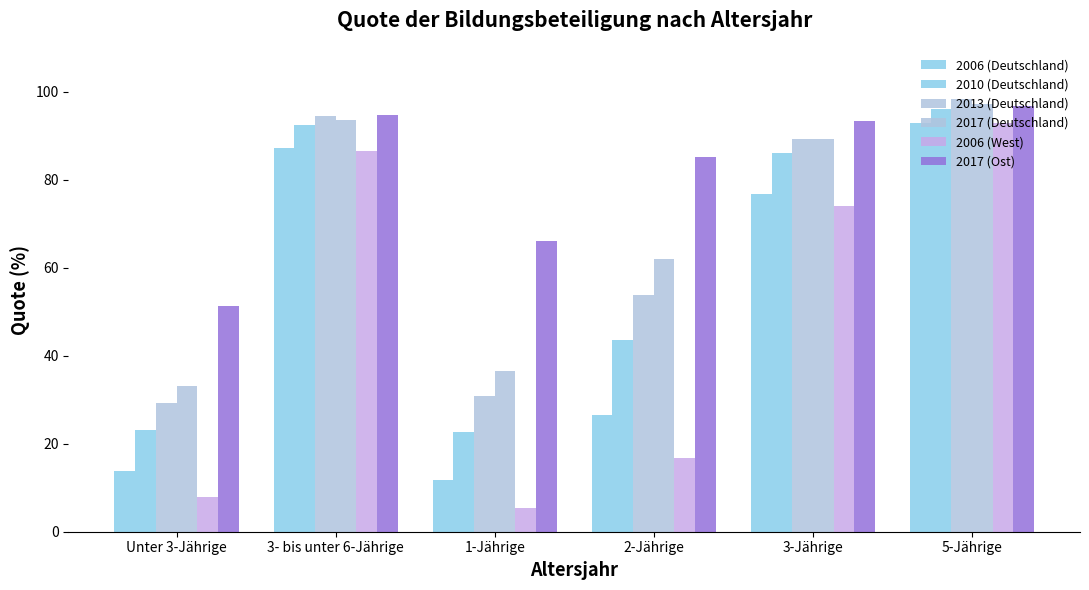

Is it true that 2017 (Deutschland) equals 56.5 at Unter 3-Jährige?

False